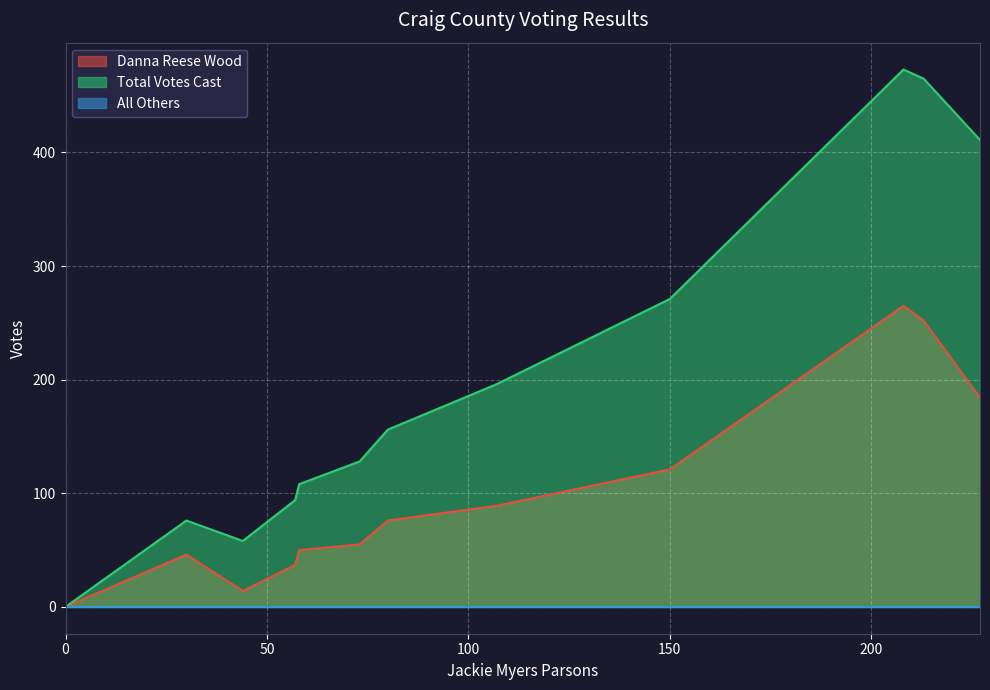

How many categories are shown in the chart?

12